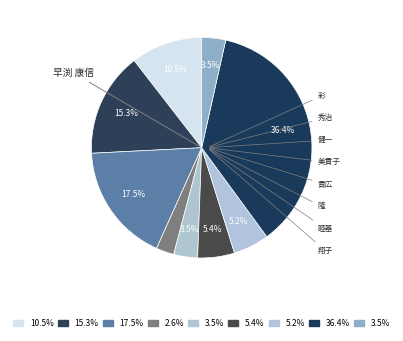

How many segments does this pie chart have?

9